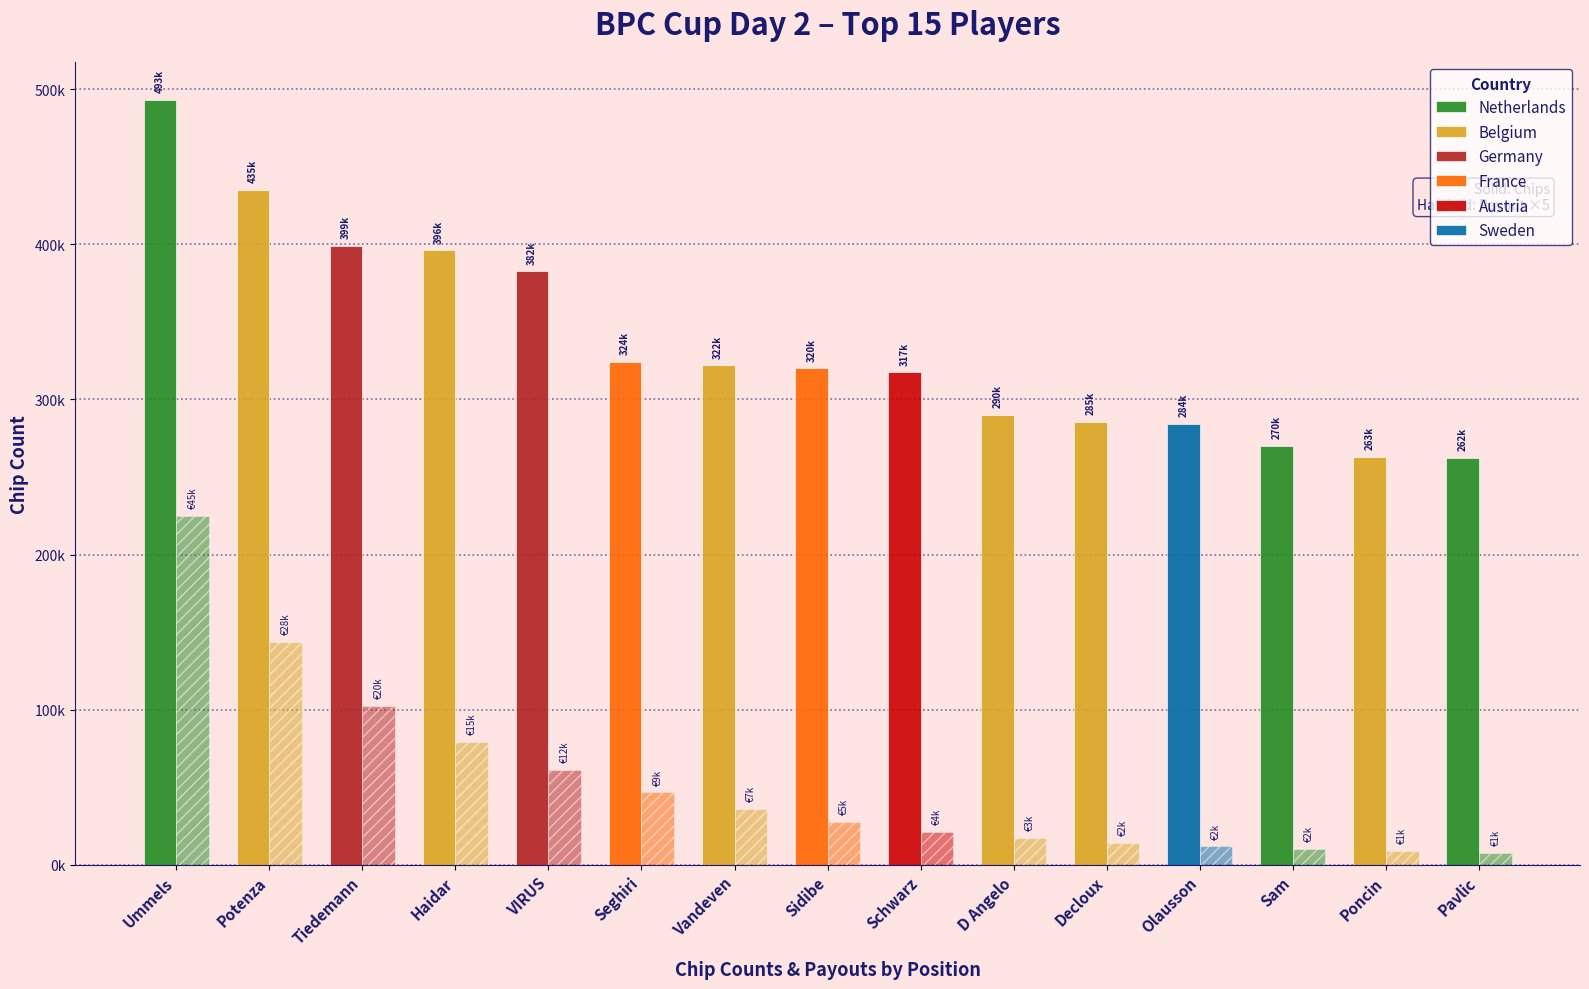

What is the value of the Position bar at the 2nd from the left?

2